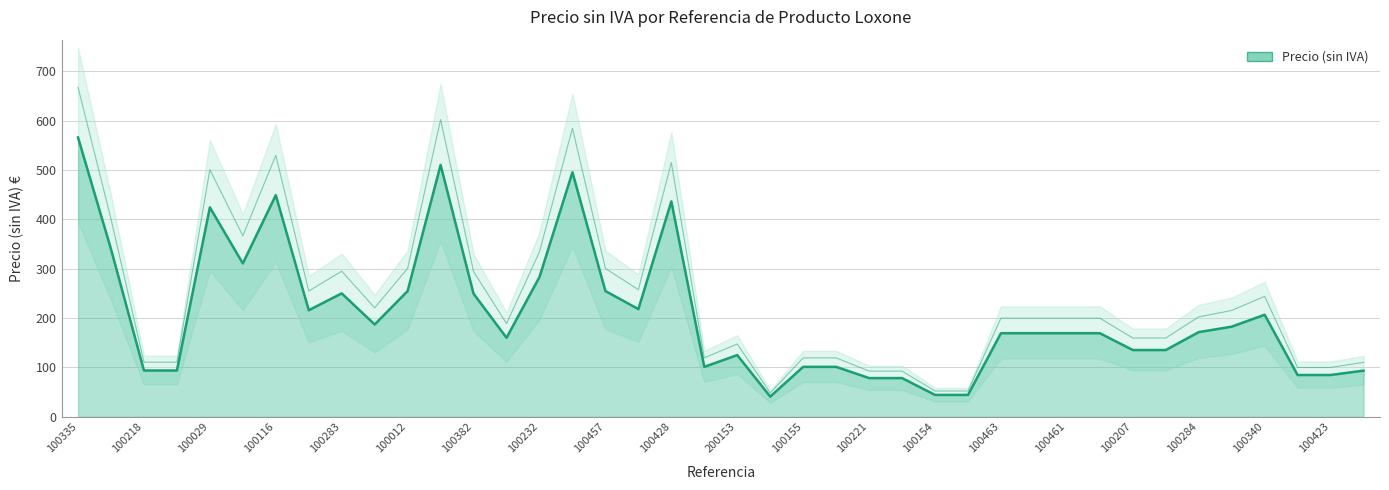

How many points are higher than both their immediate neighbors (excluding endpoints)?

8